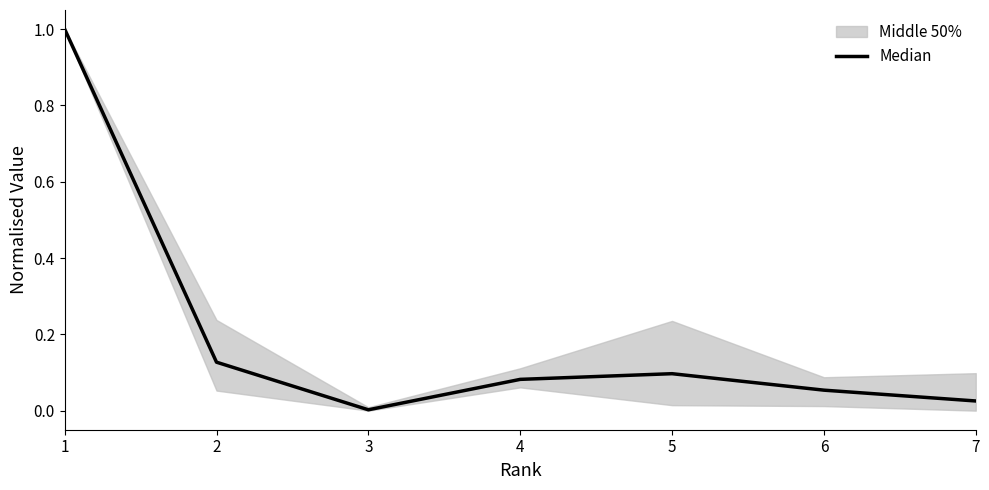

True or false: the data has more than 2 interior local peaks.

False